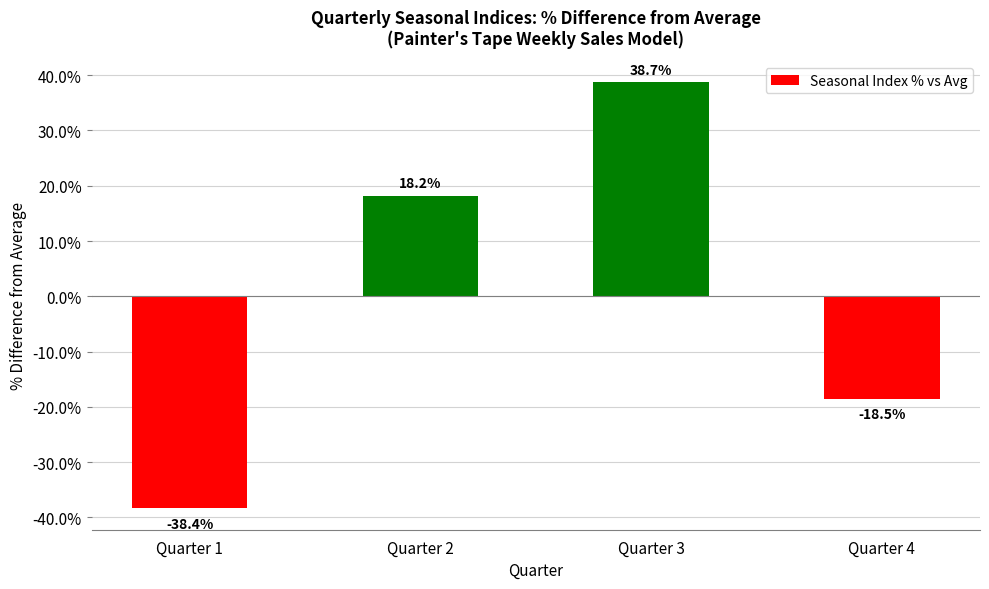

List the labels in order of value, largest first.

Quarter 3, Quarter 2, Quarter 4, Quarter 1